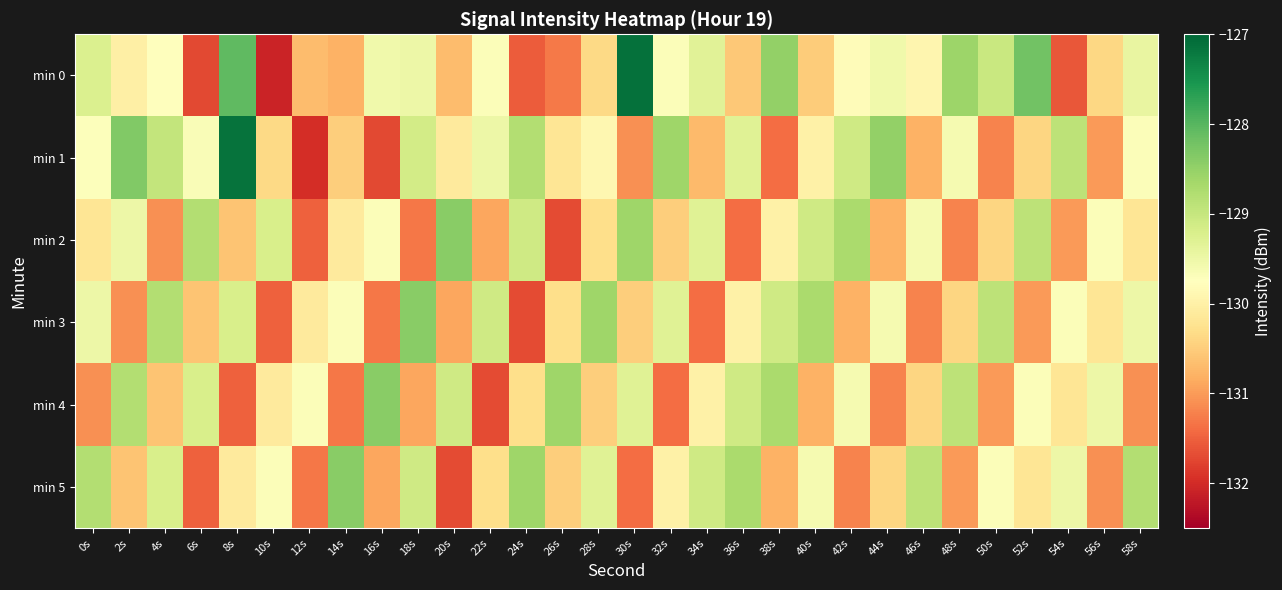

How many categories are shown in the chart?

30